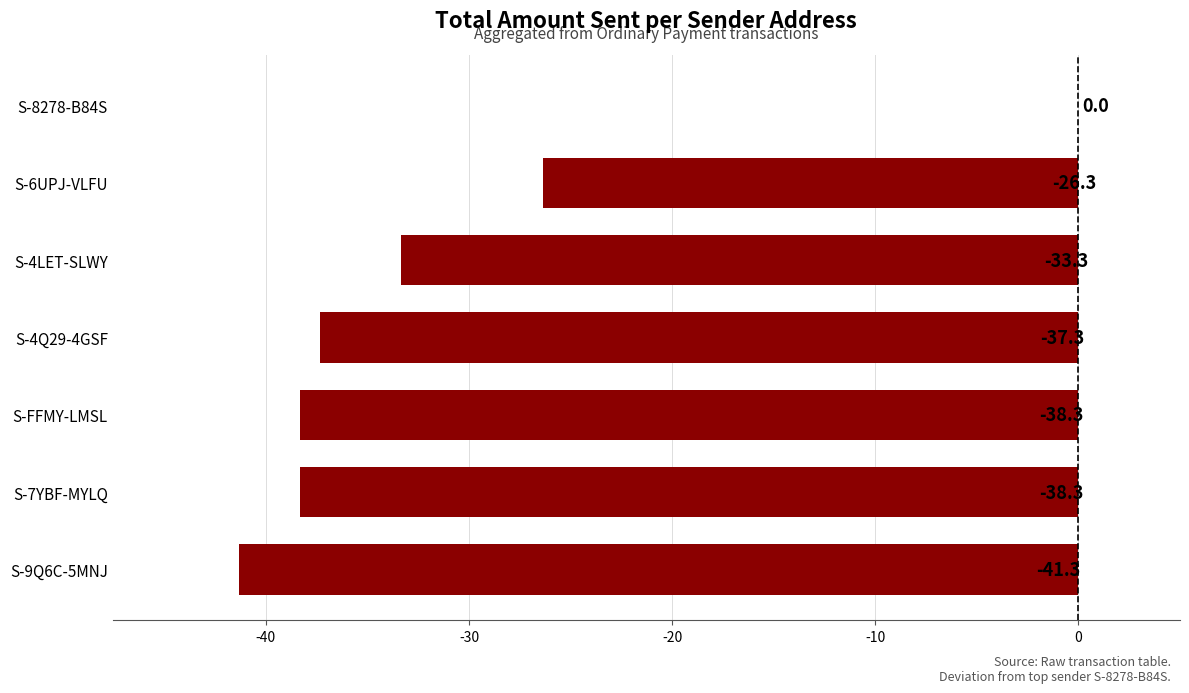

Are the bars horizontal?

Yes